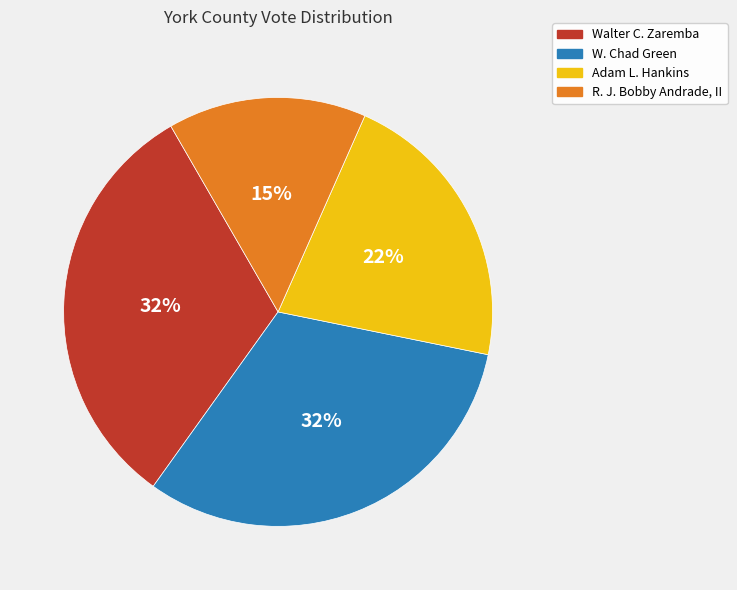

Is there a majority slice in this chart?

No